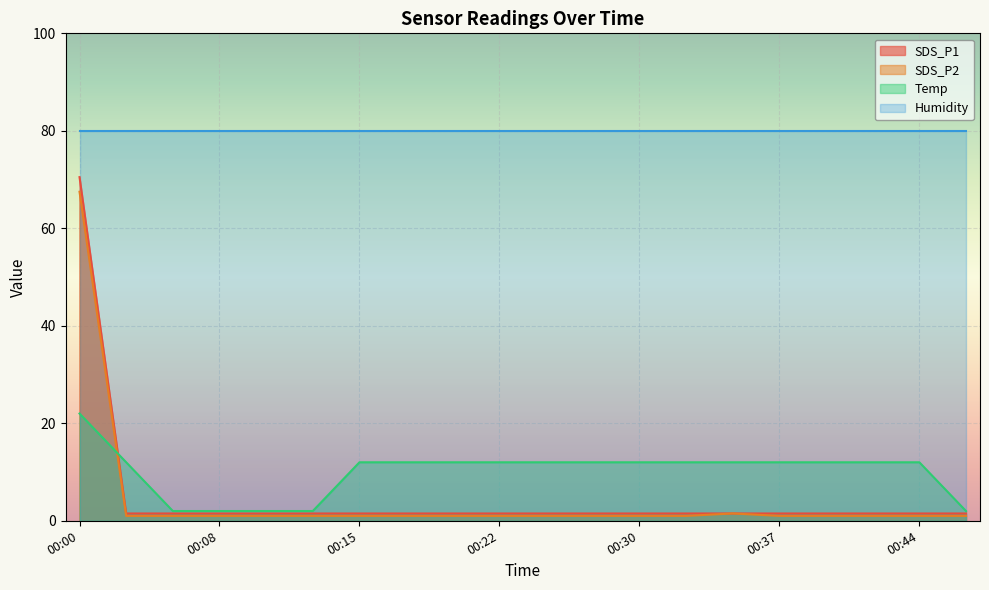

Which series changed the most between 00:34 and 00:42?

SDS_P2